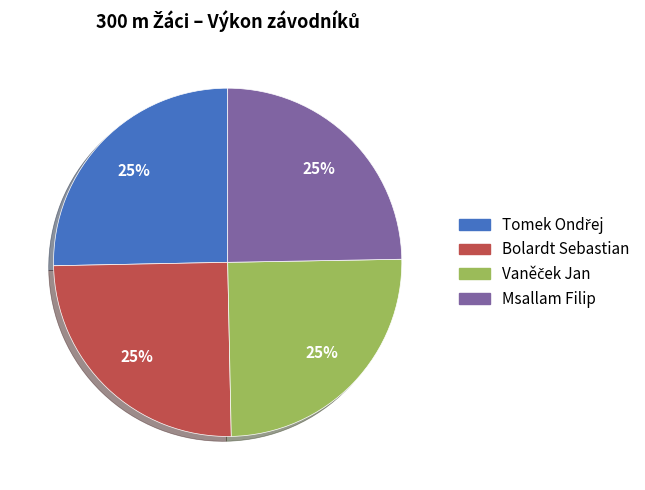

Does any single category account for the majority?

No